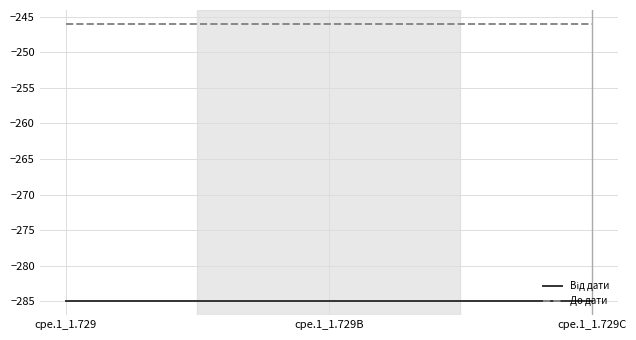

What is the average value of the До дати series?

-246